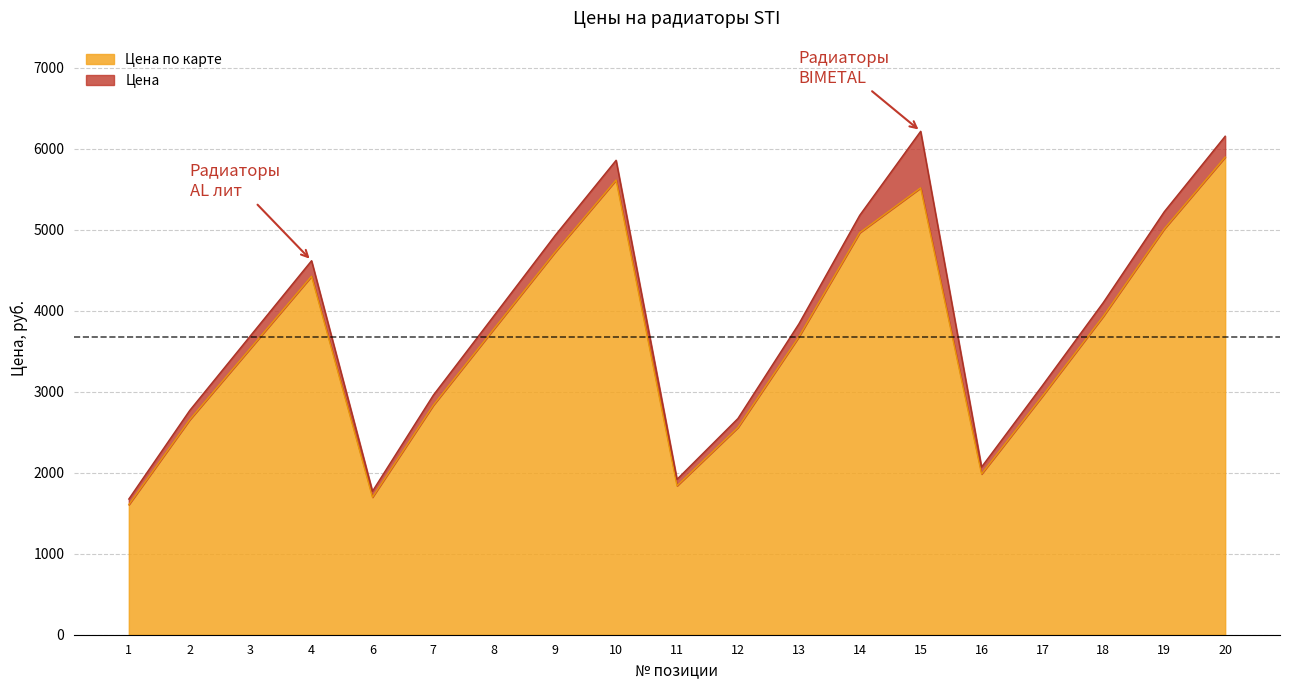

What is the greatest value displayed?

6217